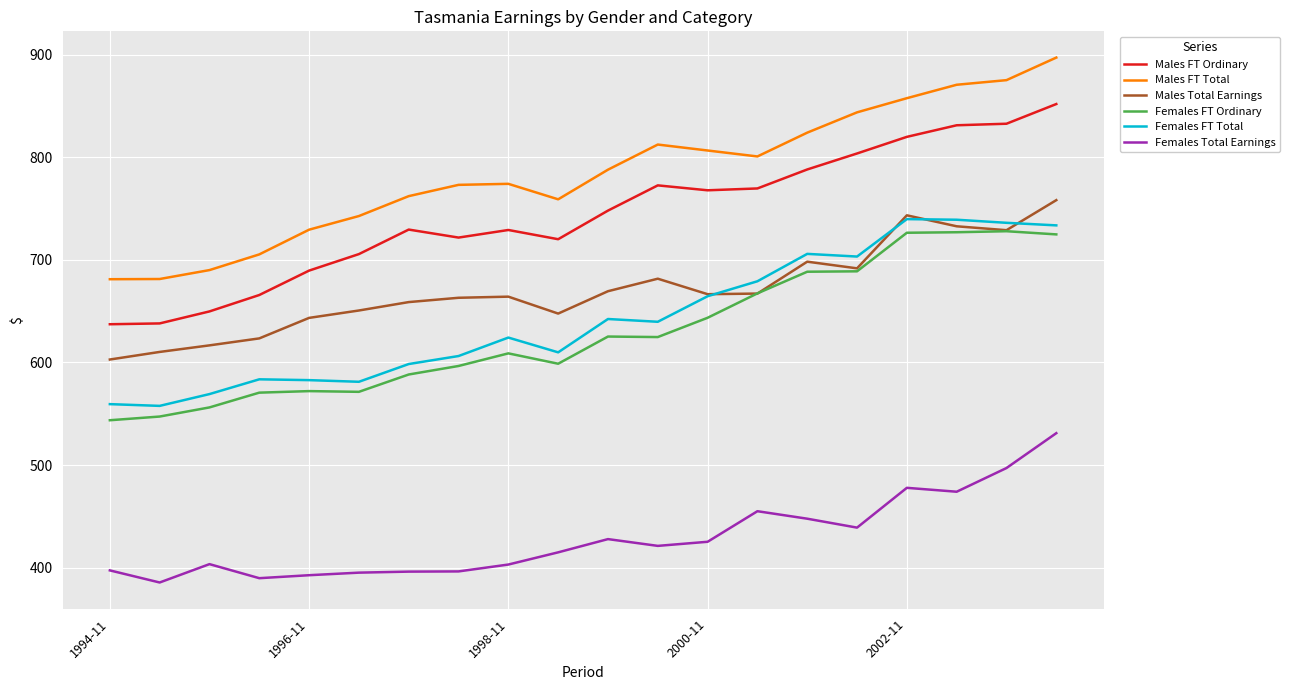

Which series has the largest total across all categories?

Males FT Total